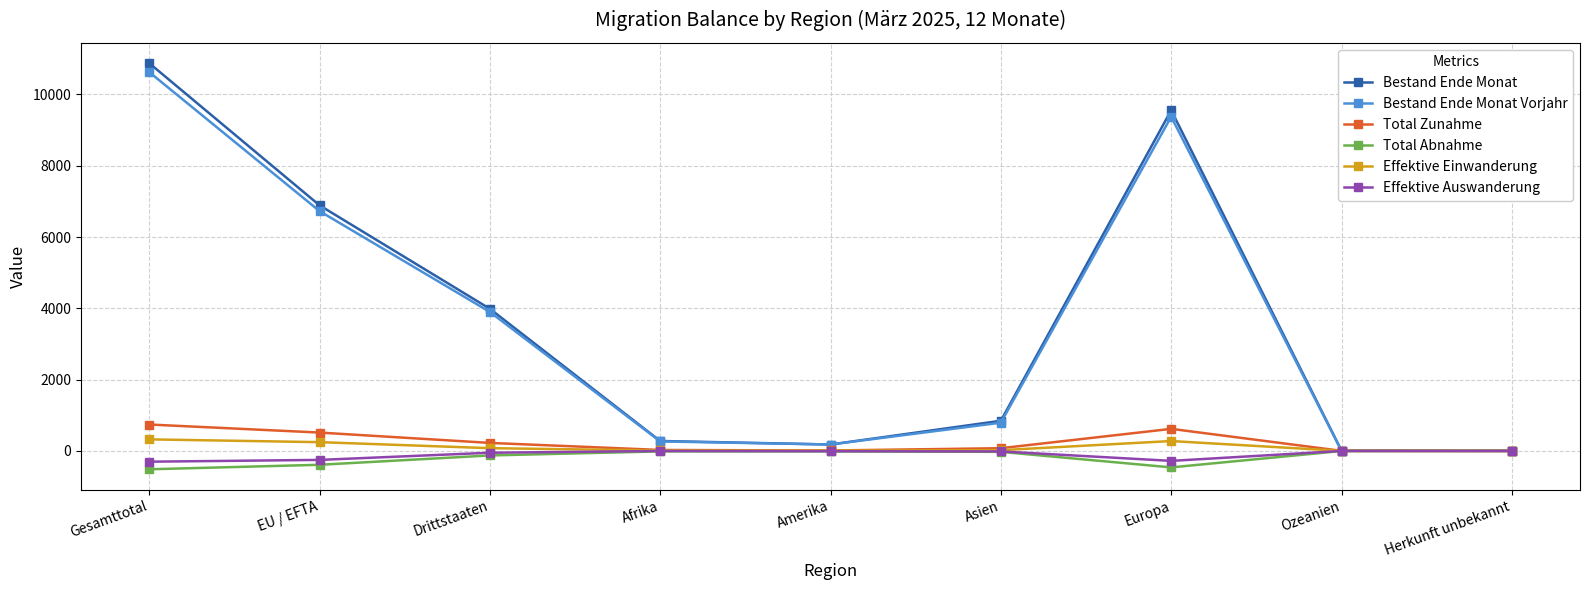

True or false: Bestand Ende Monat has a value of 5003 at Europa.

False